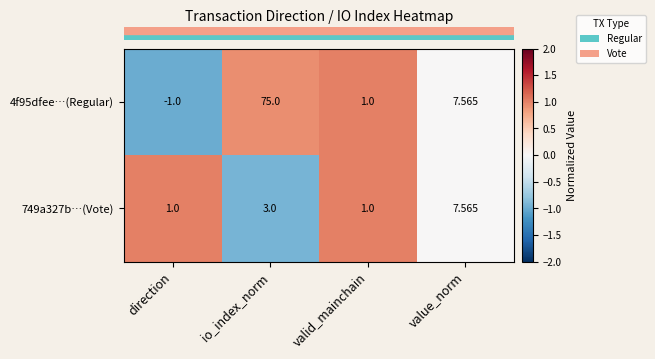

Which category has the lowest value across all series?

direction